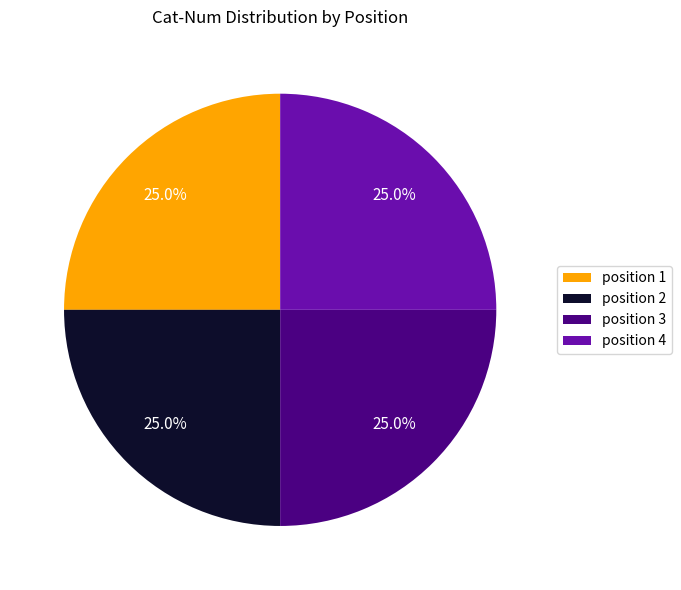

Does any single category account for the majority?

No